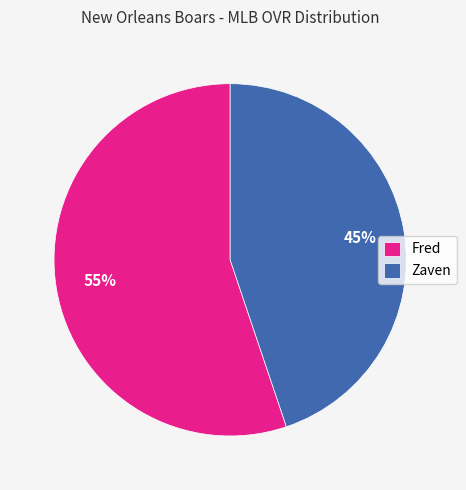

Is it true that Zaven is 36% of the pie?

False